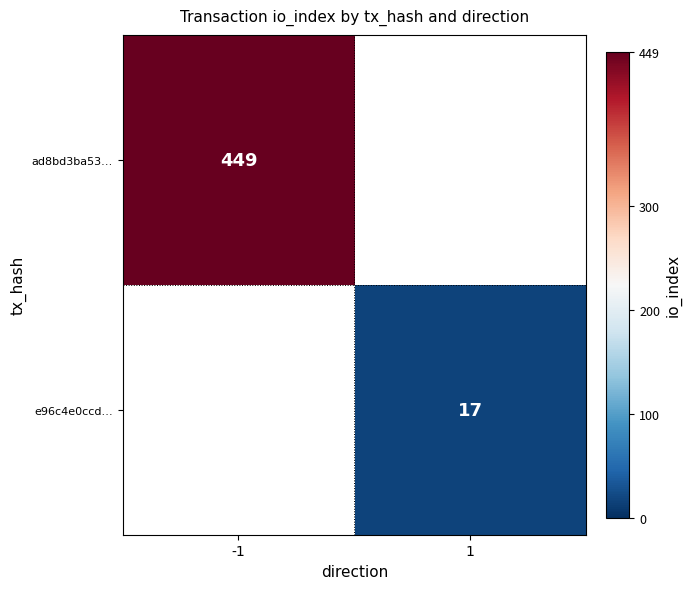

Is it true that ad8bd3ba53… equals 137 at -1?

False